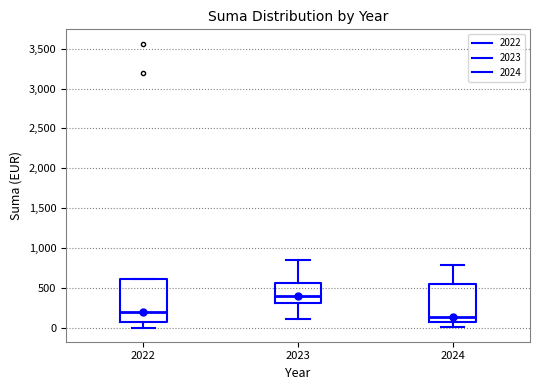

Reading left to right, transcribe this box plot: for each box, give where its median line is, the range the box spans, and where its two whiskers end, as read against the y-axis. The values are not printed on the chart, so give them approximately, as read against the axis.

2022: median 200, box 50 to 600, whiskers 0 to 600
2023: median 400, box 300 to 550, whiskers 100 to 850
2024: median 150, box 100 to 550, whiskers 0 to 800